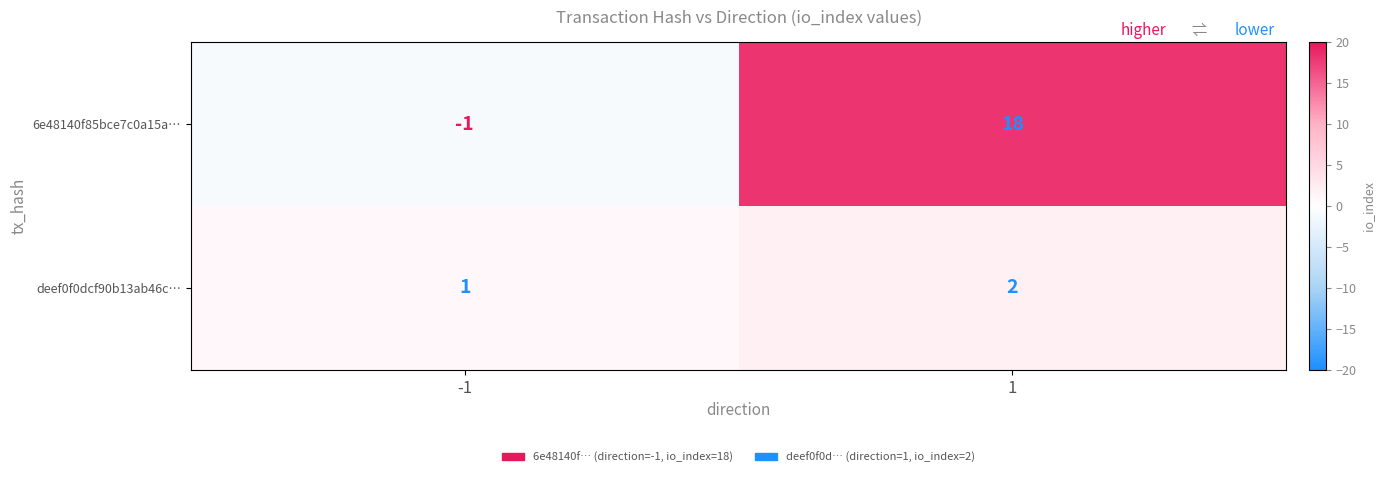

Count the number of categories in the chart.

2